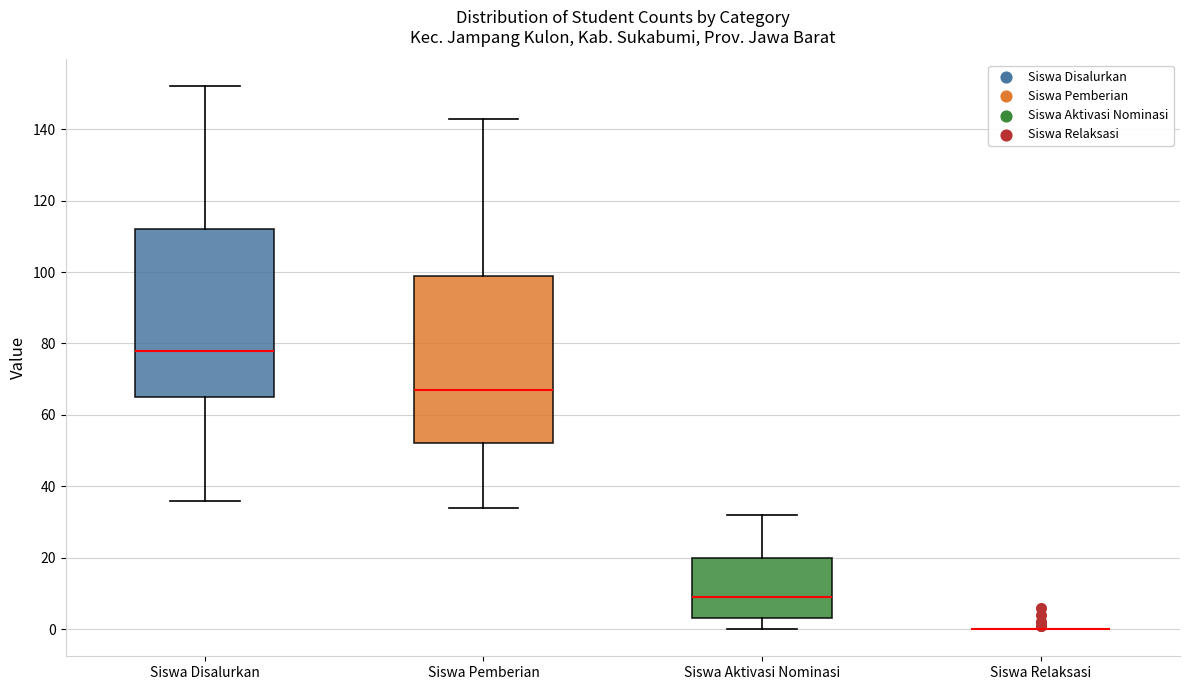

Reading left to right, read every box against the y-axis: the position of its median line, the range the box covers, and the ends of its whiskers. The values are not printed on the chart, so give them approximately, as read against the axis.

Siswa Disalurkan: median 78, box 66 to 112, whiskers 36 to 152
Siswa Pemberian: median 68, box 52 to 100, whiskers 34 to 144
Siswa Aktivasi Nominasi: median 10, box 4 to 20, whiskers 0 to 32
Siswa Relaksasi: box collapsed to a line at 0, whiskers 0 to 0